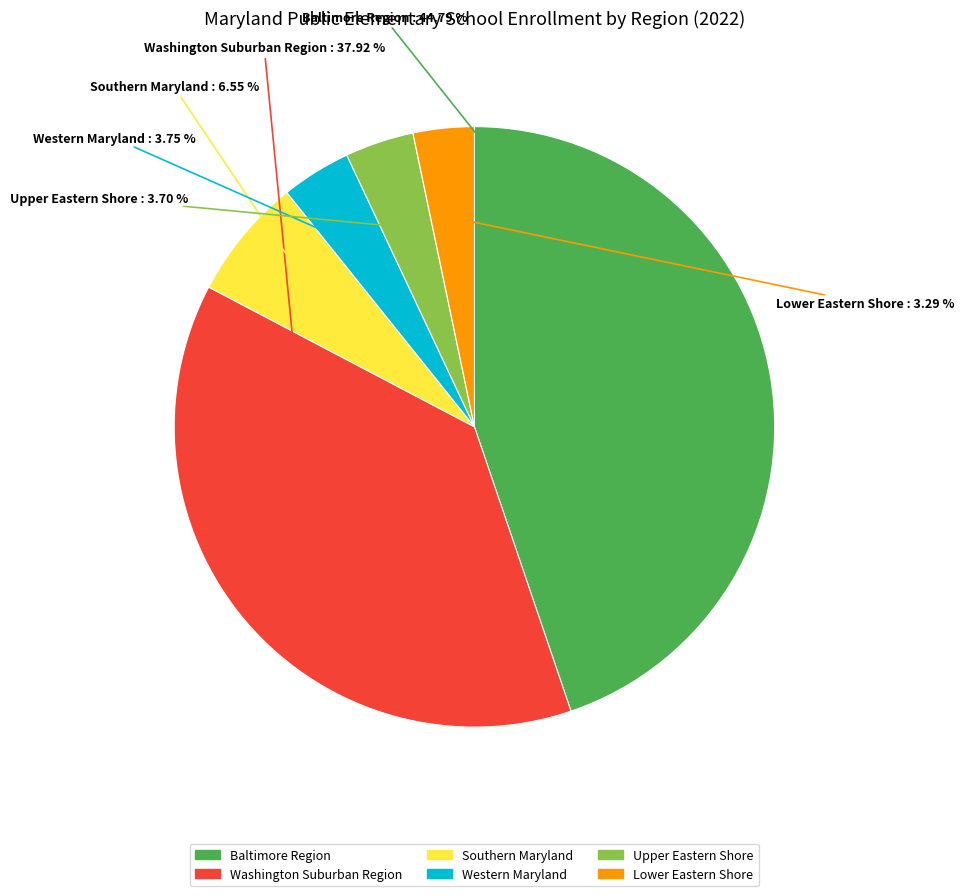

Is Upper Eastern Shore the majority of the pie?

No